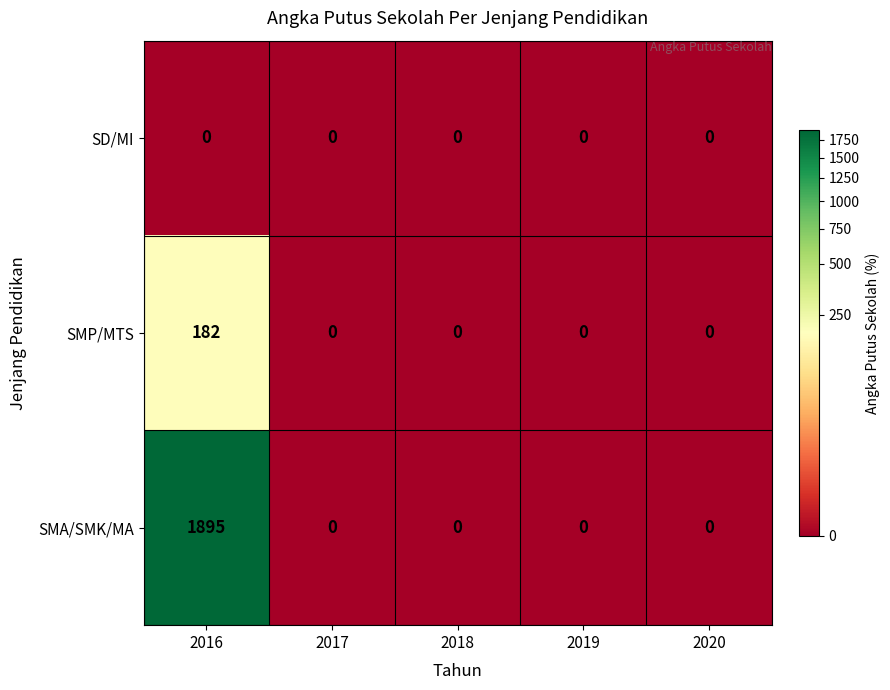

Reading left to right, extract all data points from this chart.

SD/MI: 2016=0	2017=0	2018=0	2019=0	2020=0
SMP/MTS: 2016=182	2017=0	2018=0	2019=0	2020=0
SMA/SMK/MA: 2016=1895	2017=0	2018=0	2019=0	2020=0